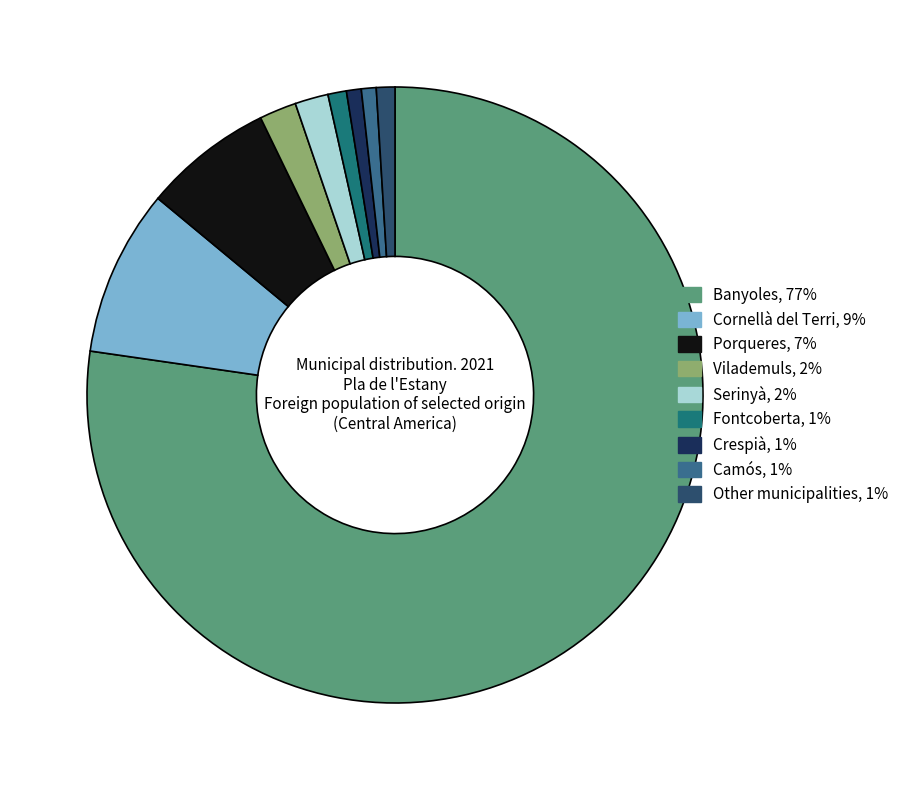

What is the majority slice?

Banyoles